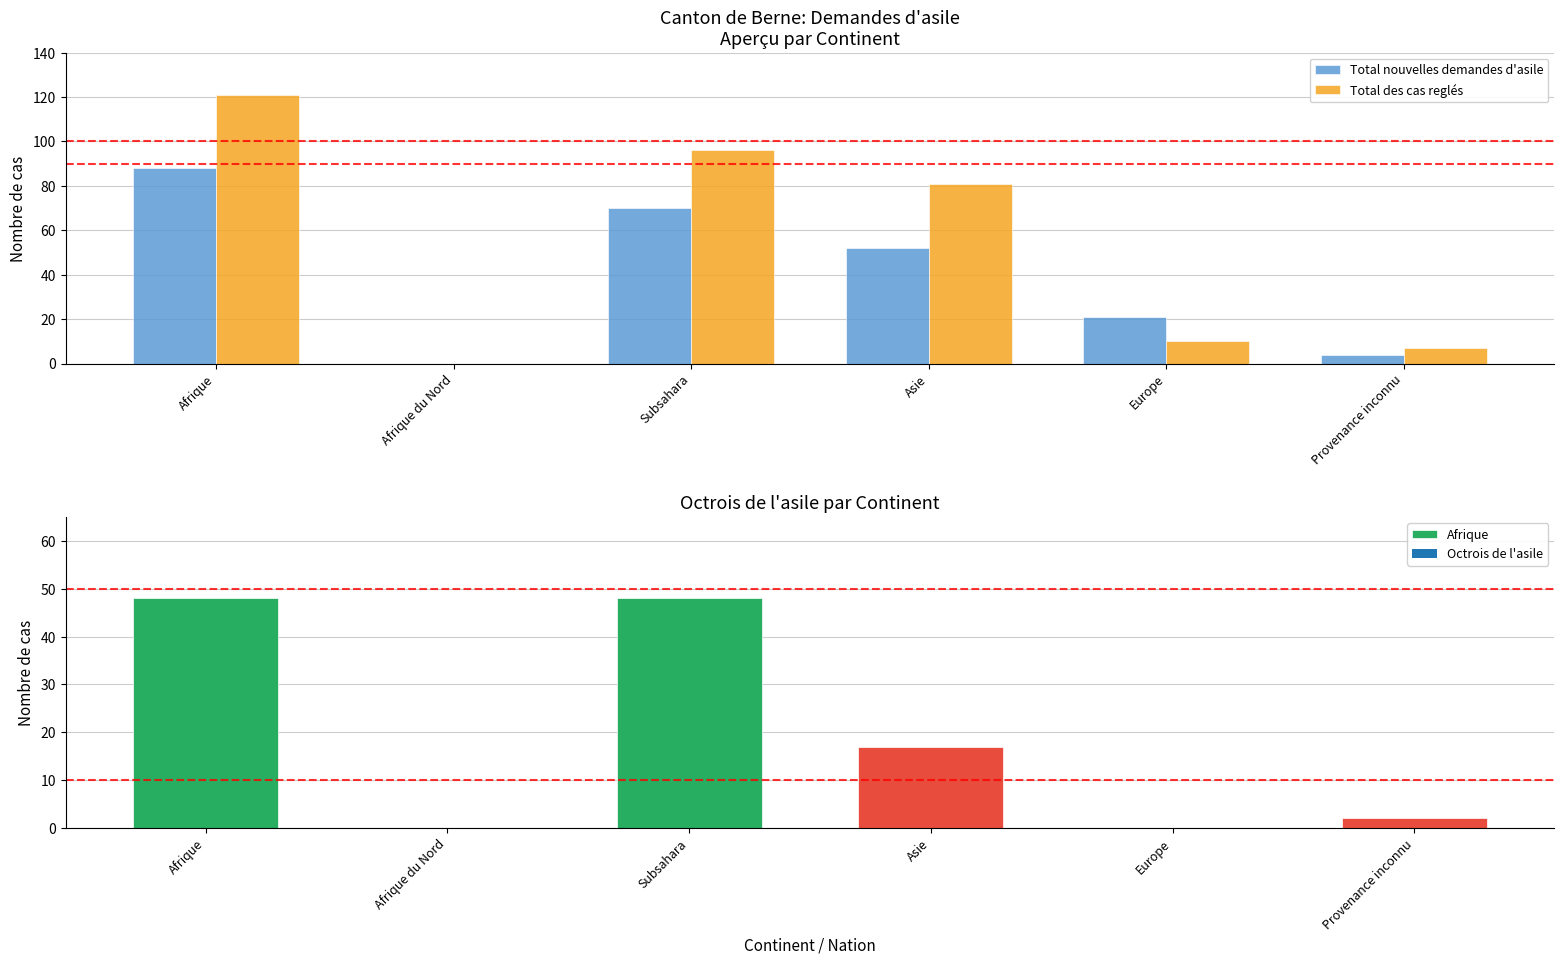

Which category has the highest value in the Total nouvelles demandes d'asile series?

Afrique